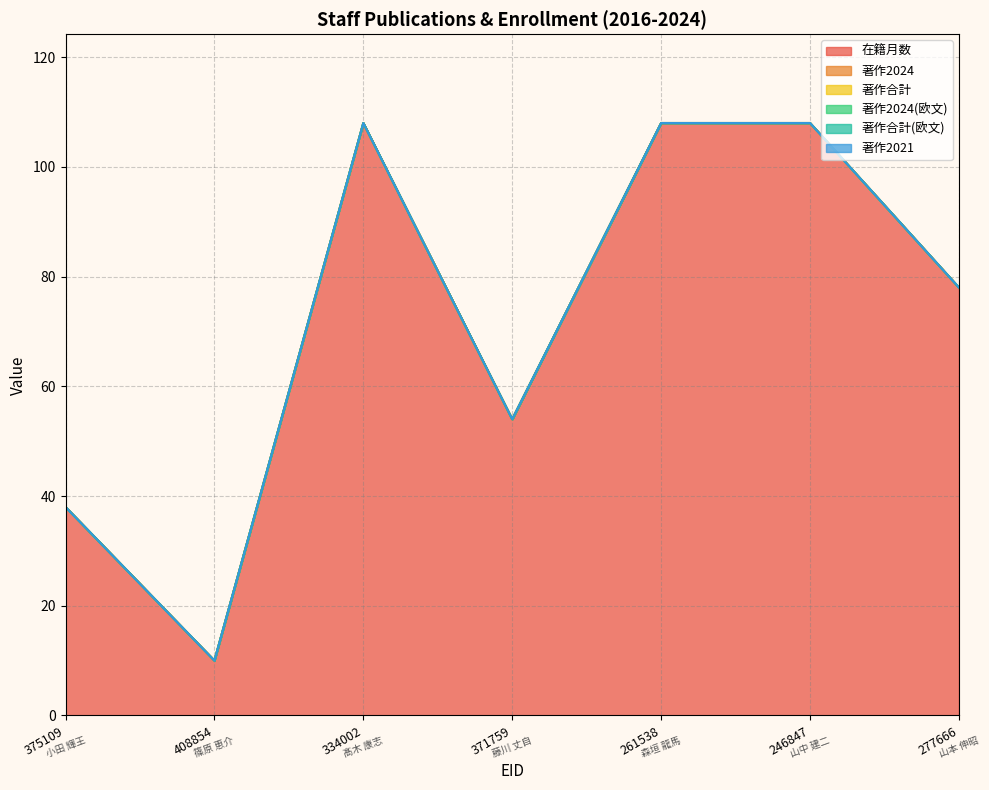

Which series has the largest total across all categories?

在籍月数